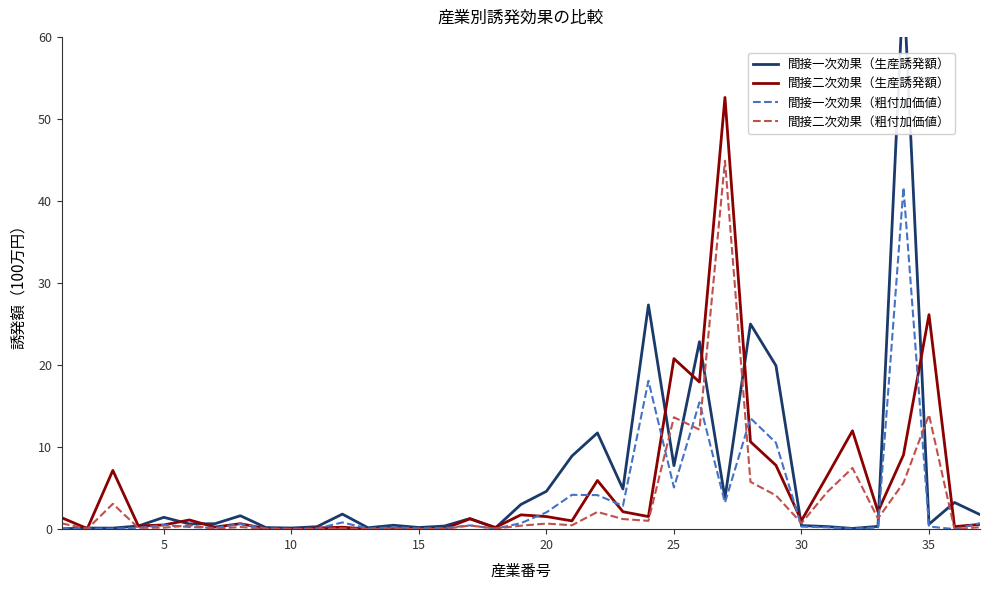

What is the sum of the 間接二次効果（粗付加価値） values at 5 and 20?

0.9